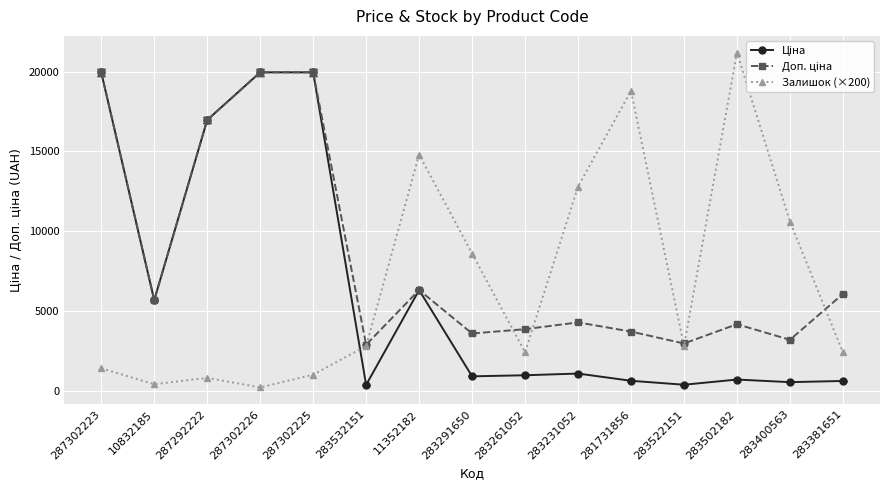

Count the number of categories in the chart.

15